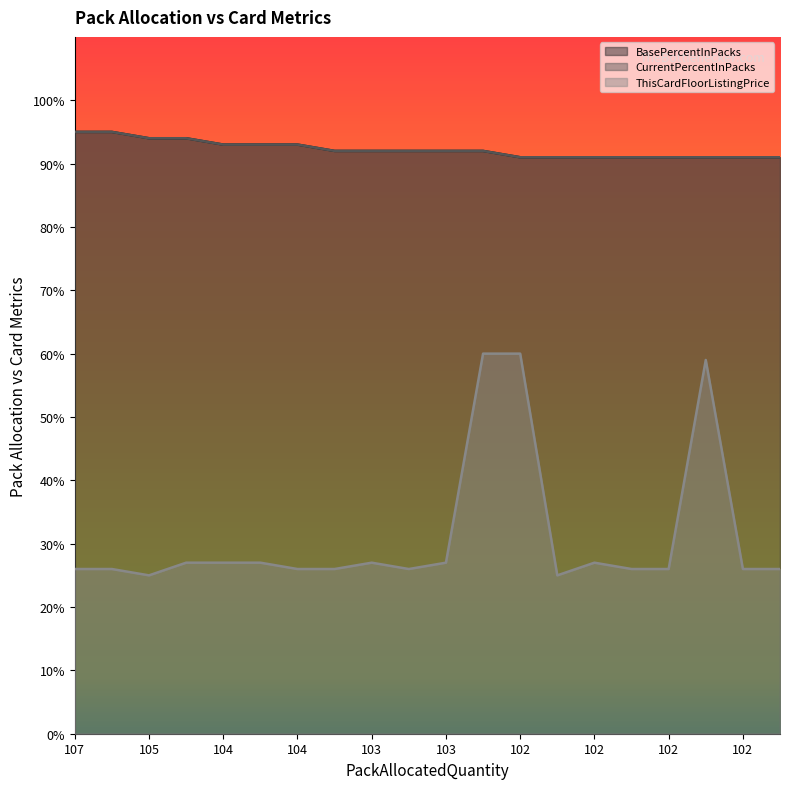

Is the value of ThisCardFloorListingPrice at 102 greater than the value of BasePercentInPacks at 102?

No